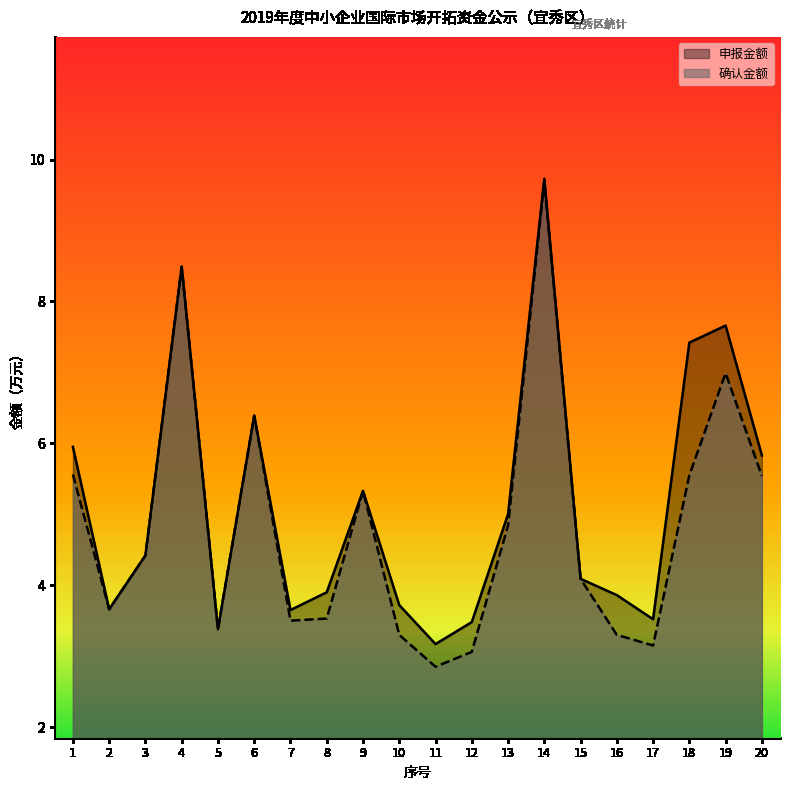

Reading left to right, what are all the values shown in this chart?

申报金额: 6.0	3.7	4.4	8.5	3.4	6.4	3.6	3.9	5.3	3.7	3.2	3.5	5.0	9.7	4.1	3.9	3.5	7.4	7.7	5.8
确认金额: 5.6	3.7	4.4	8.5	3.4	6.4	3.5	3.5	5.3	3.3	2.9	3.1	4.8	9.7	4.1	3.3	3.1	5.5	7.0	5.5